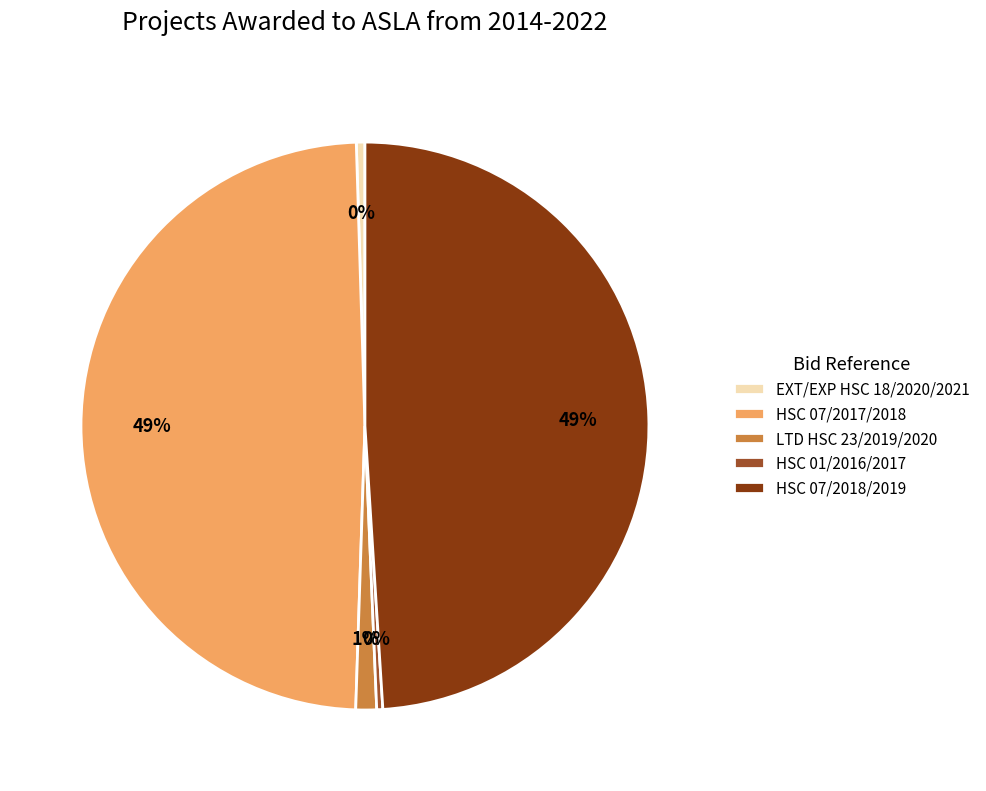

To the nearest percent, what is the difference between the largest and smallest slice percentages?

49%